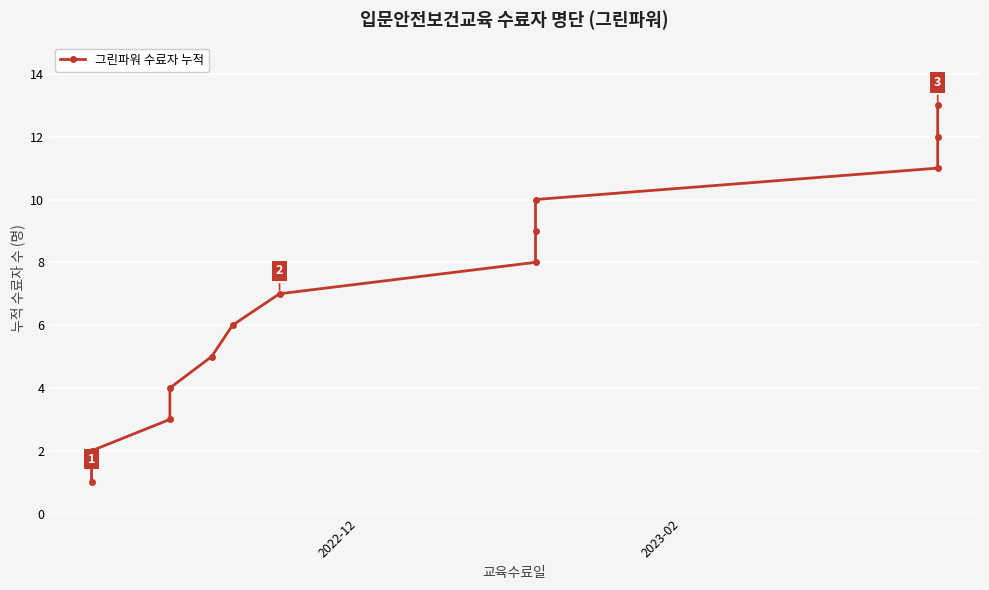

True or false: the data has more than 0 interior local peaks.

False